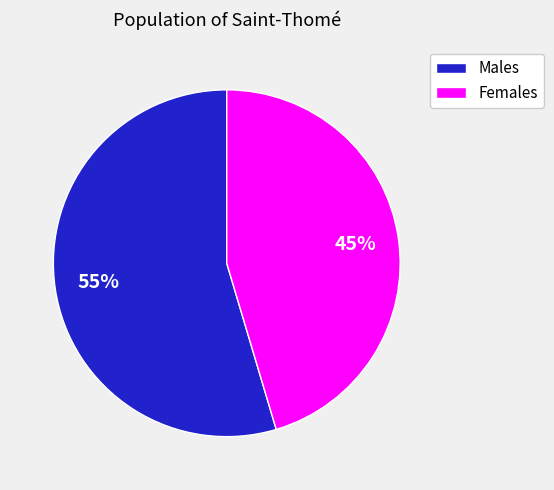

To the nearest percent, what is the average slice percentage?

50%